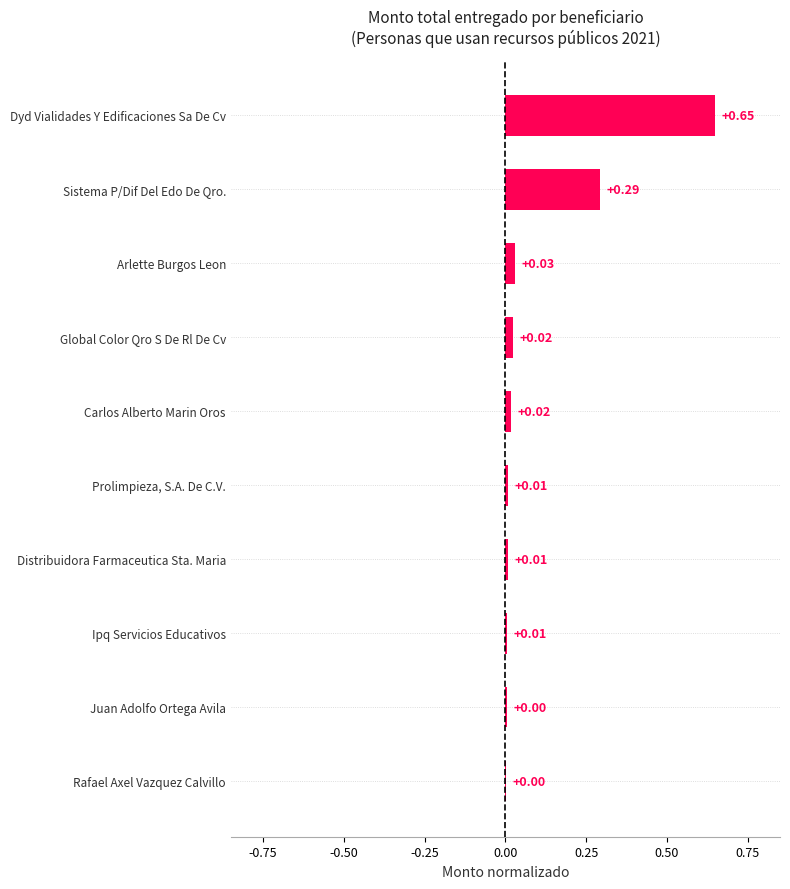

What is the sum of all values?

1.0